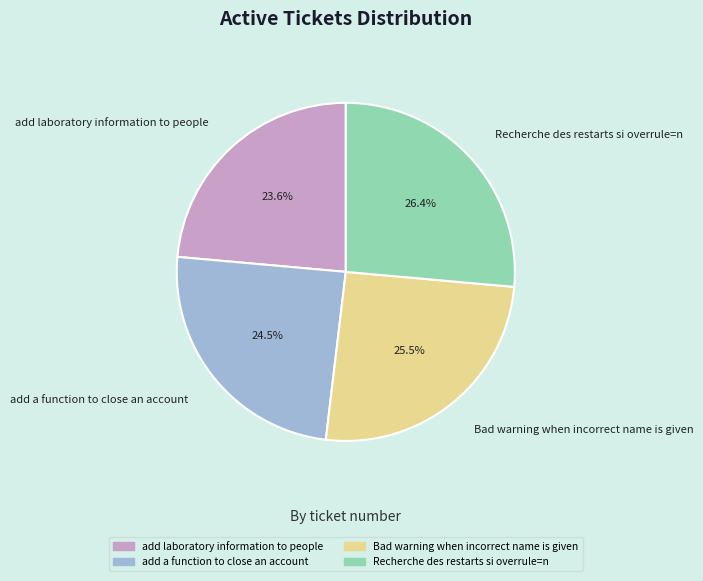

The add a function to close an account slice represents 17% of the pie. True or false?

False